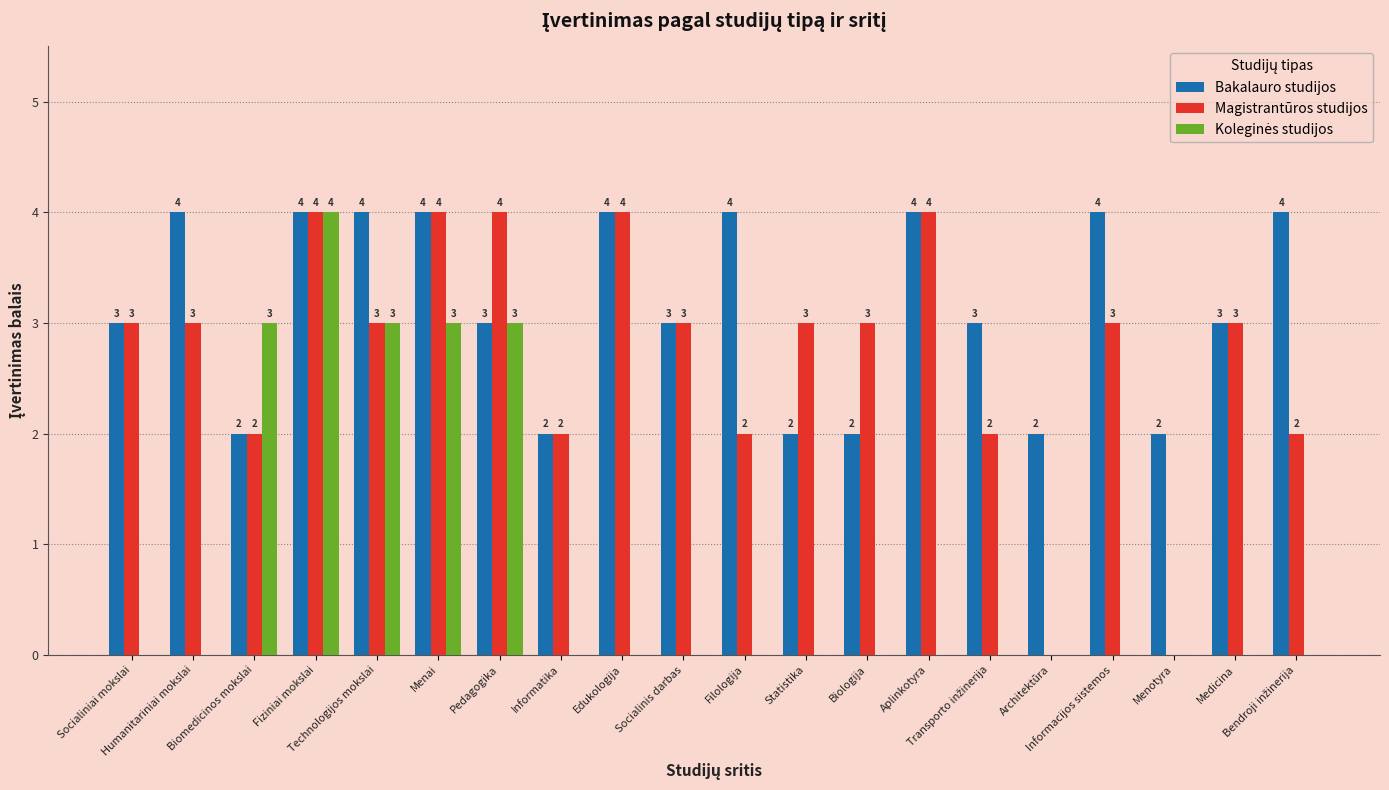

Which series has the largest total across all categories?

Bakalauro studijos